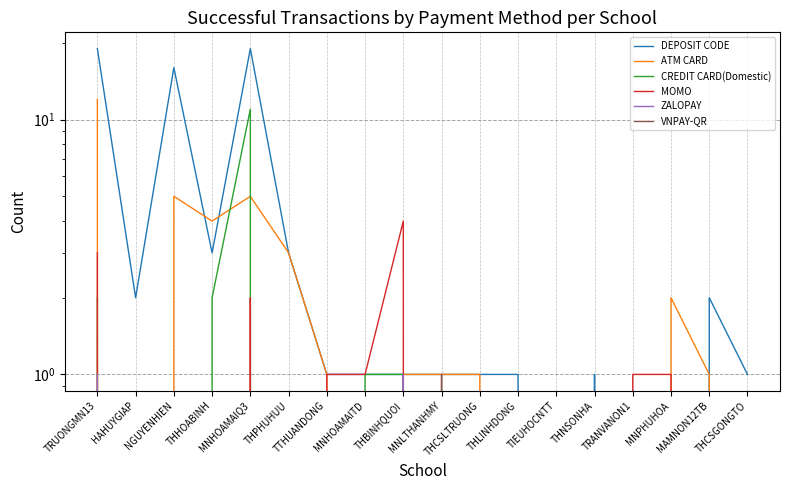

Which series changed the most between TTHUANDONG and THBINHQUOI?

MOMO